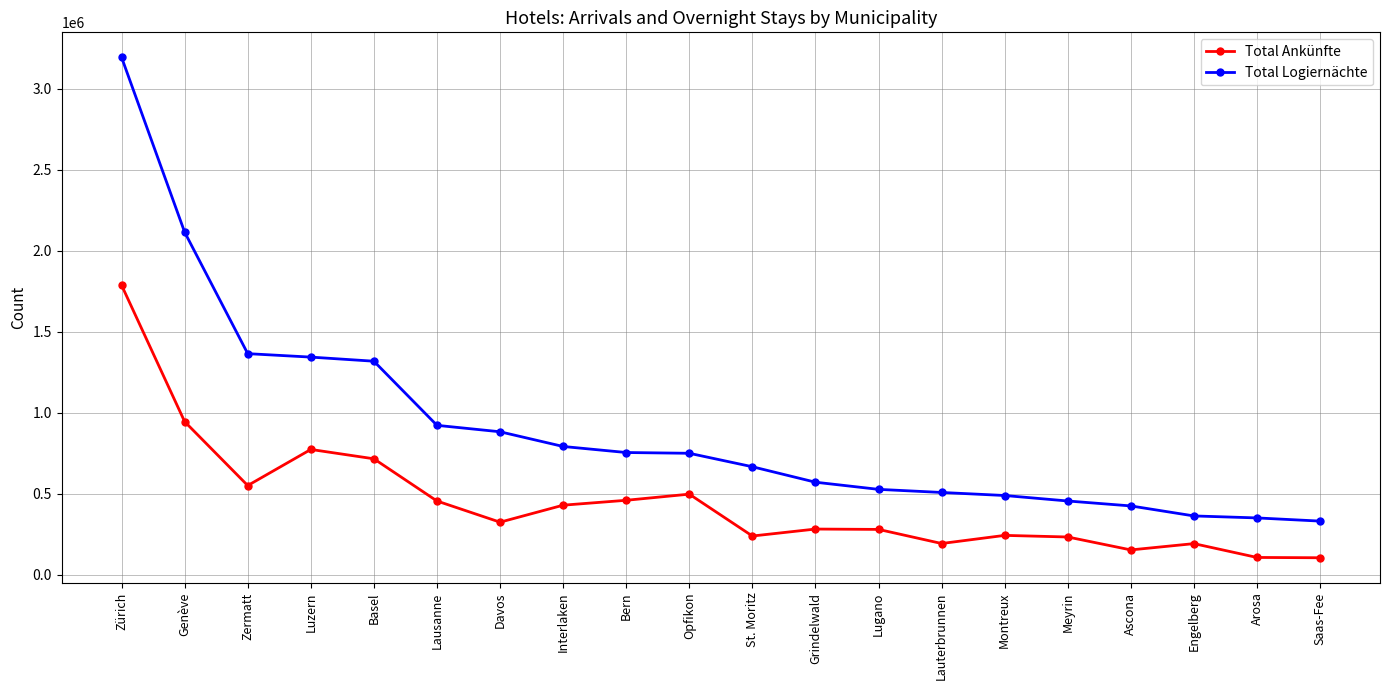

What is the average value of the Total Logiernächte series?

905643